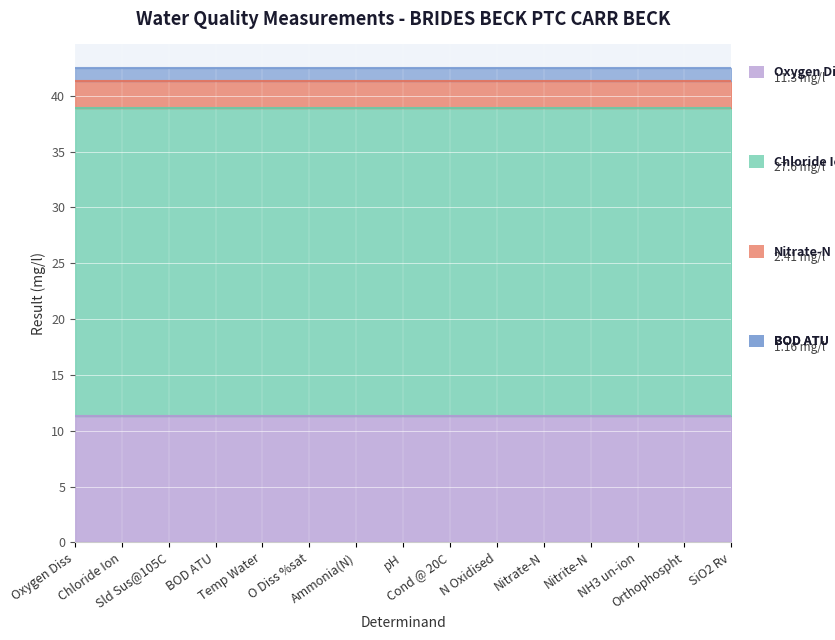

Which series has the largest total across all categories?

Chloride Ion